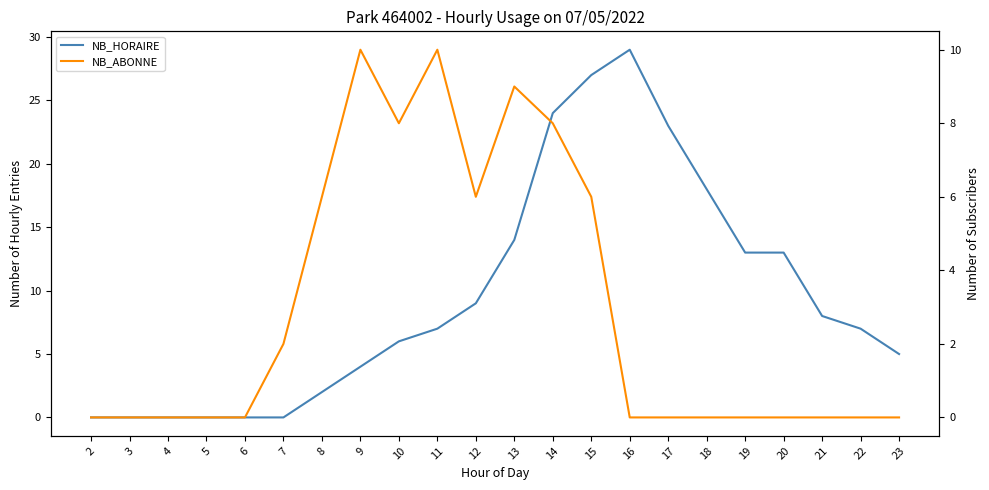

Between which two adjacent categories do NB_ABONNE and NB_HORAIRE first intersect?

11 and 12